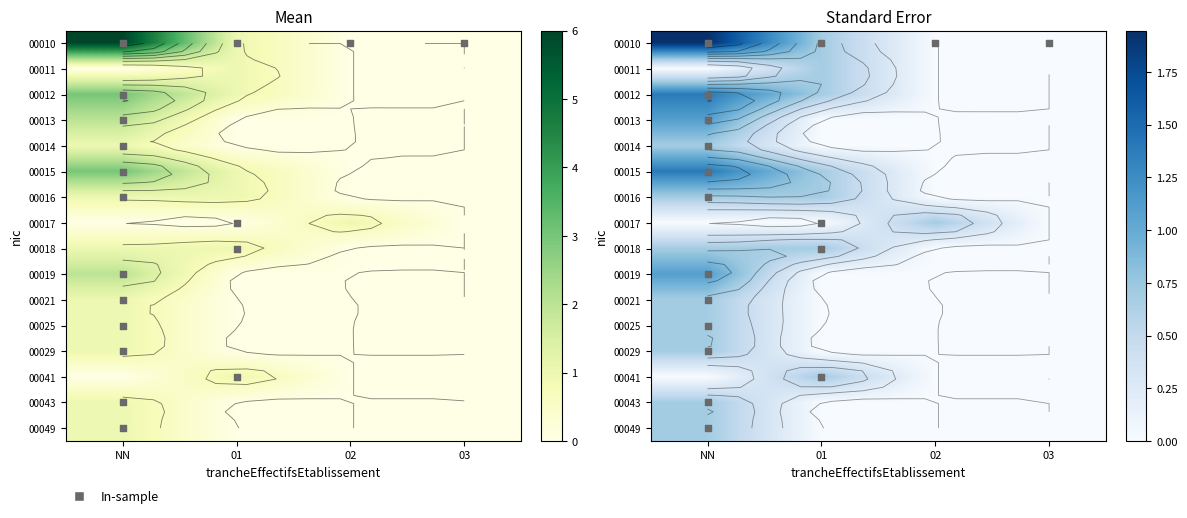

At how many categories does at least one series exceed 1?

1